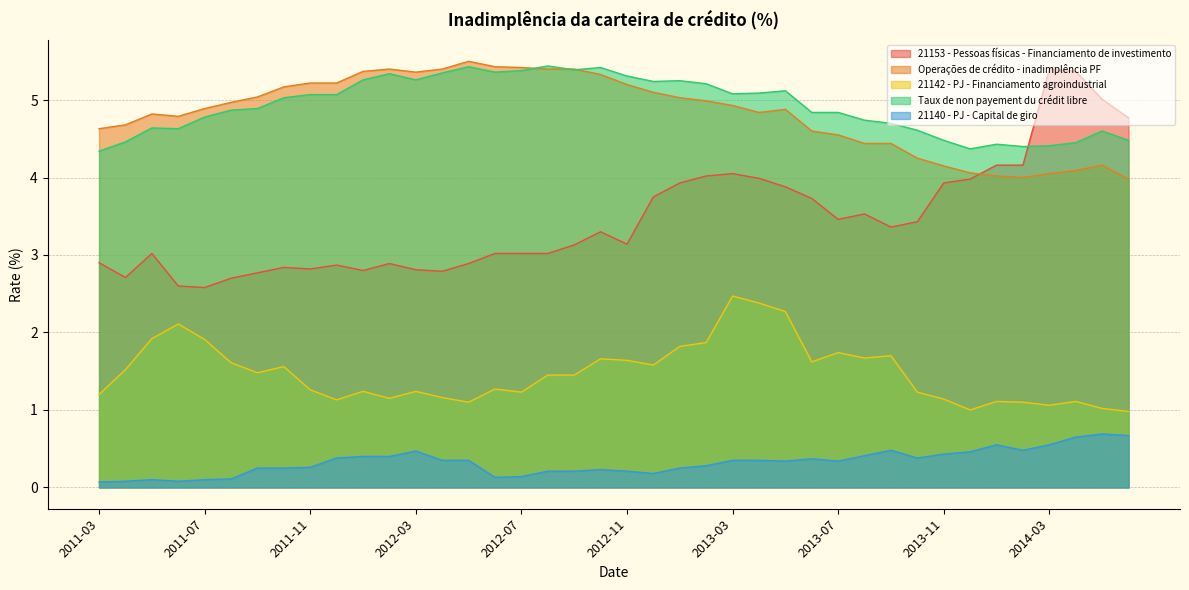

What is the spread (max minus min) of values at 2012-04?

5.1